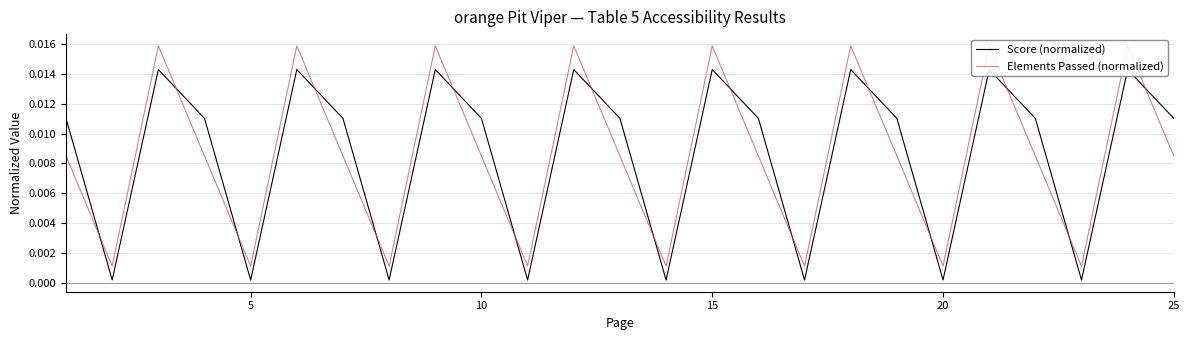

Is this an area chart (filled region under the line)?

No